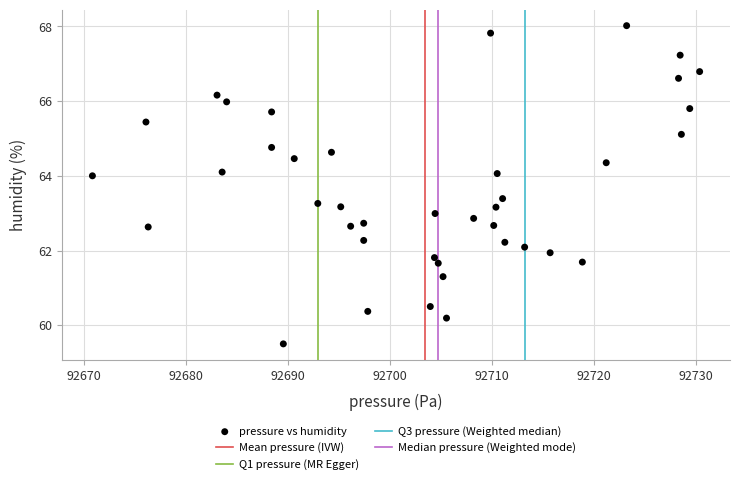

What is the range of Y values (max minus min)?

8.5